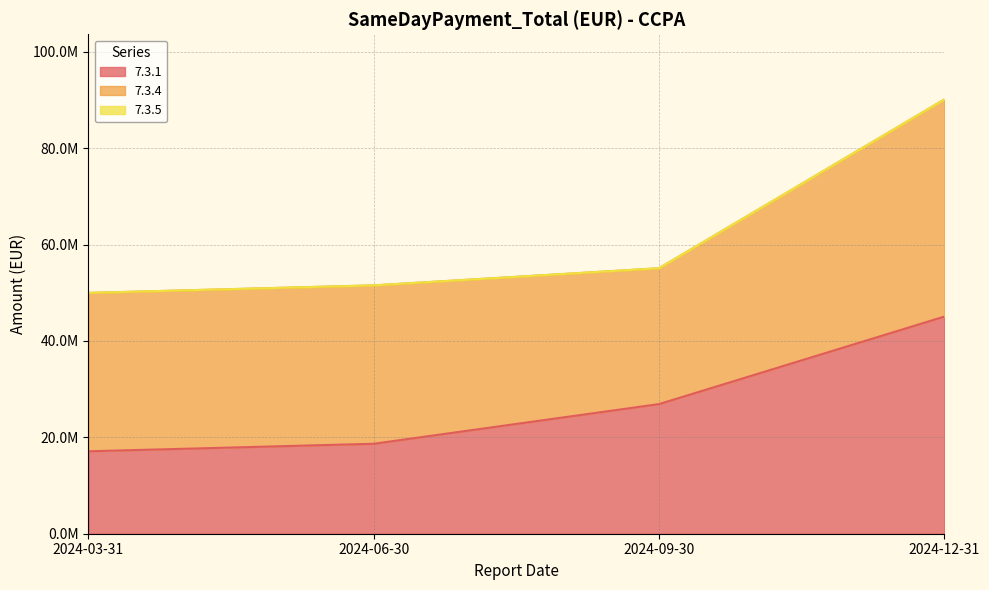

What is the maximum value for 7.3.4?

45057297.4